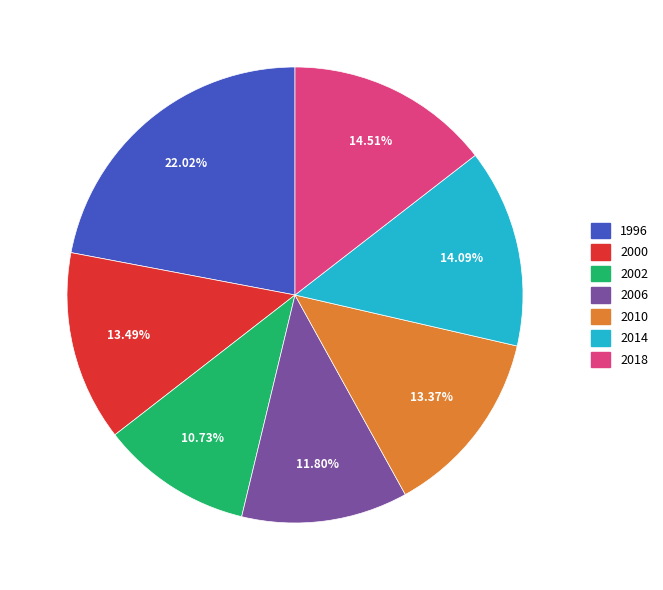

What is the total percentage of 2002 and 2000?

24.2%